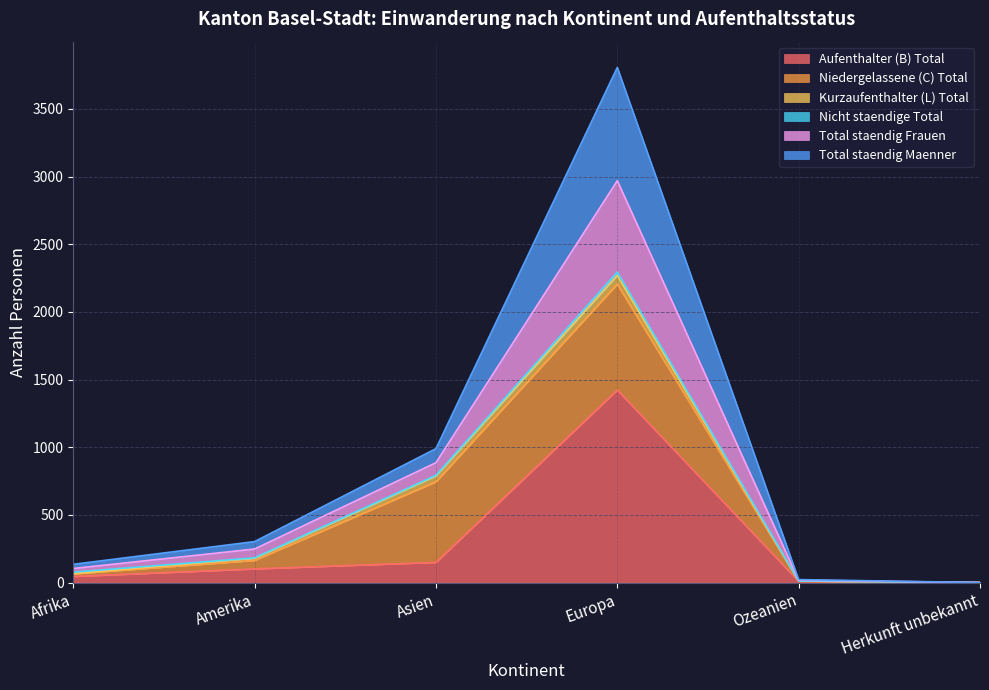

At which label does Aufenthalter (B) Total reach its peak?

Europa